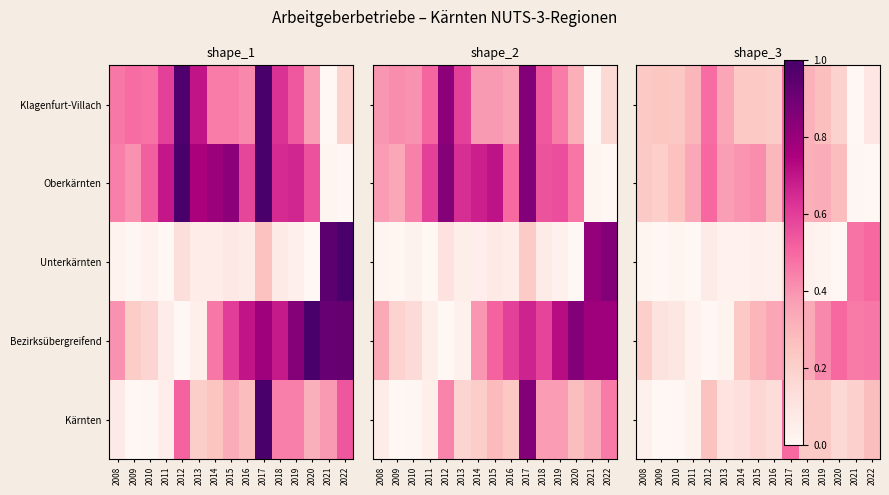

True or false: Oberkärnten has a value of -0.2 at 2022.

False